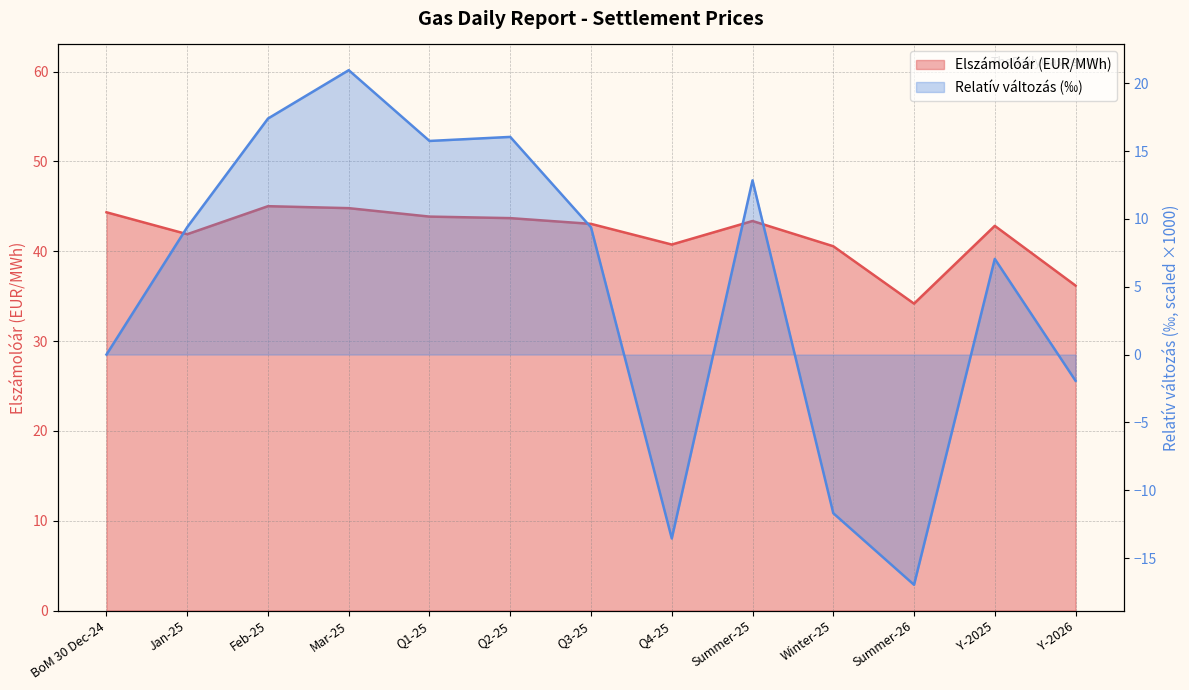

What is the difference between the maximum and minimum values in the Relatív változás (%) series?

37.9